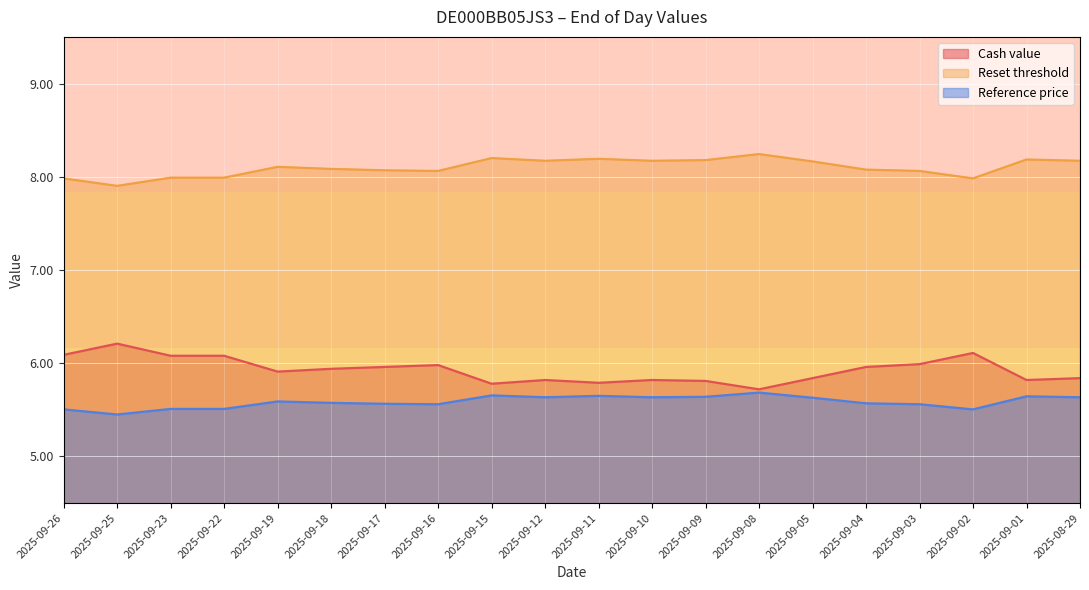

How many data points in Reset threshold are less than 8?

5